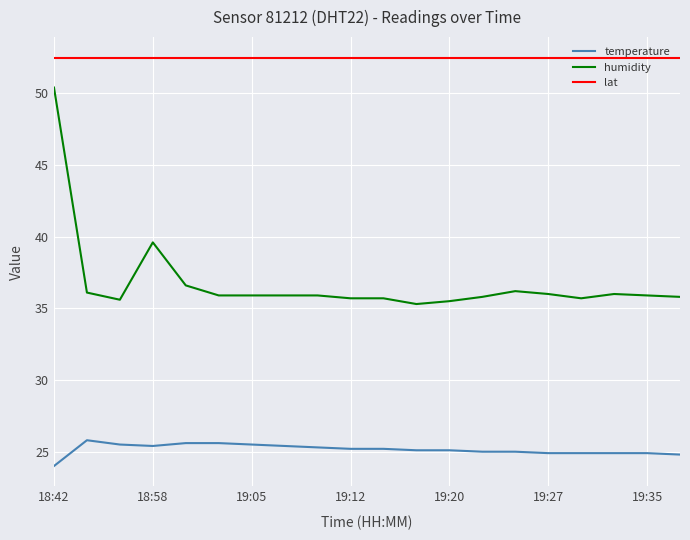

What is the minimum value for lat?

52.5